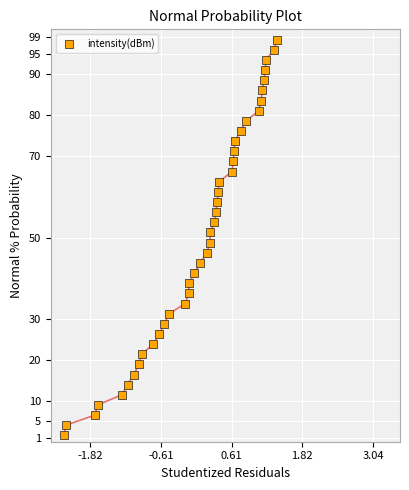

What is the range of X values (max minus min)?

3.7